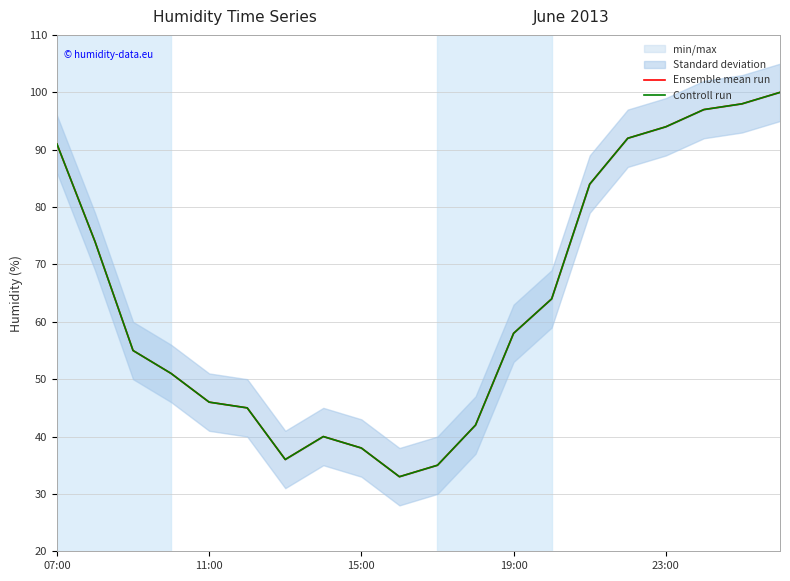

True or false: Controll run has a value of 34 at 19:00.

False